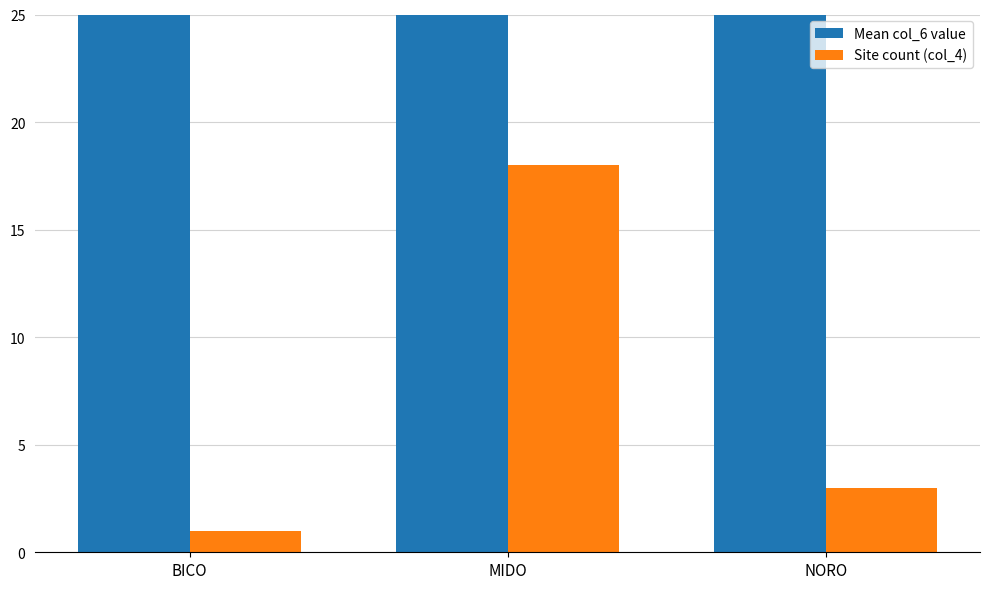

What is the difference between the highest and lowest values at MIDO?

21.9